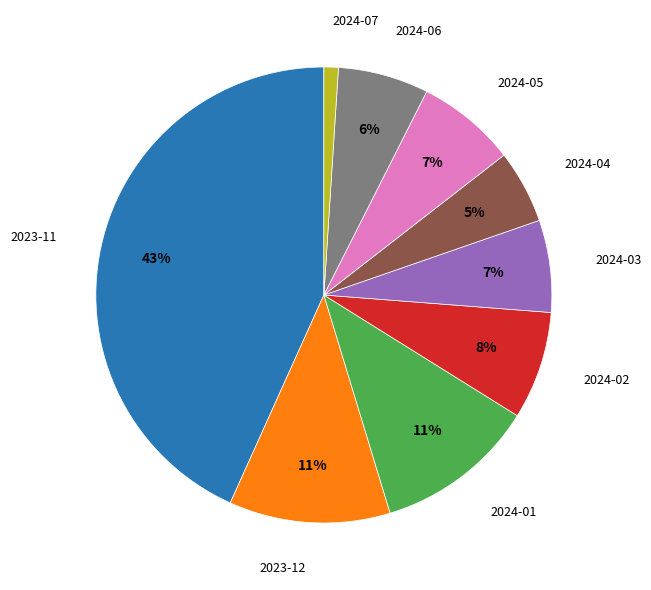

To the nearest percent, what is the average slice percentage?

11%